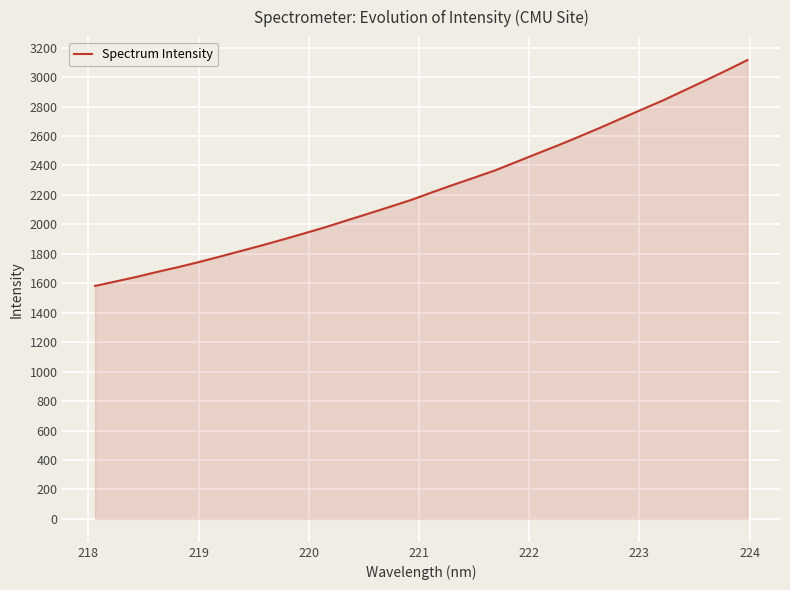

How many values are below 2217?

16